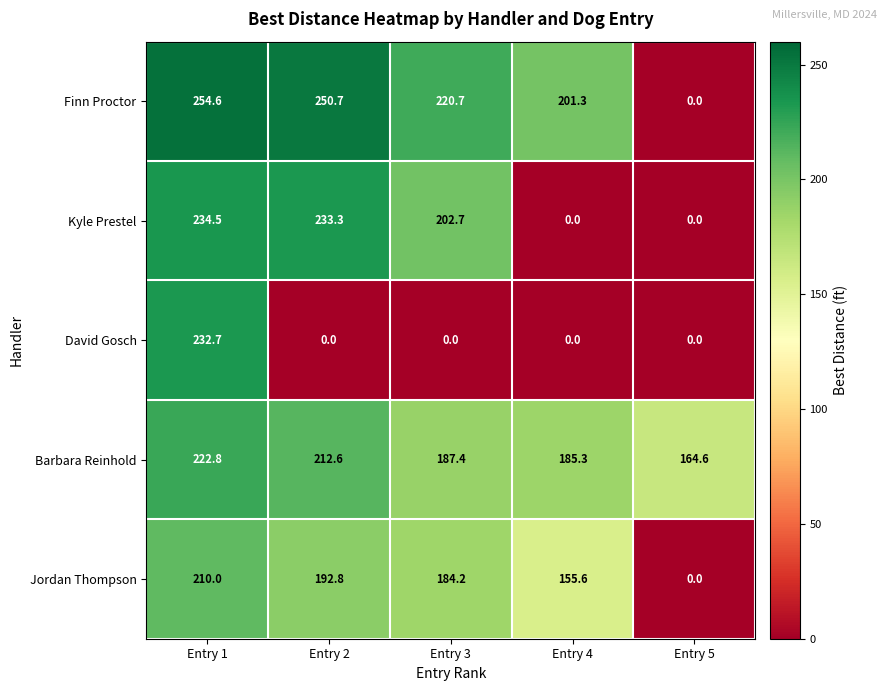

At which label is Kyle Prestel closest to 117?

Entry 3